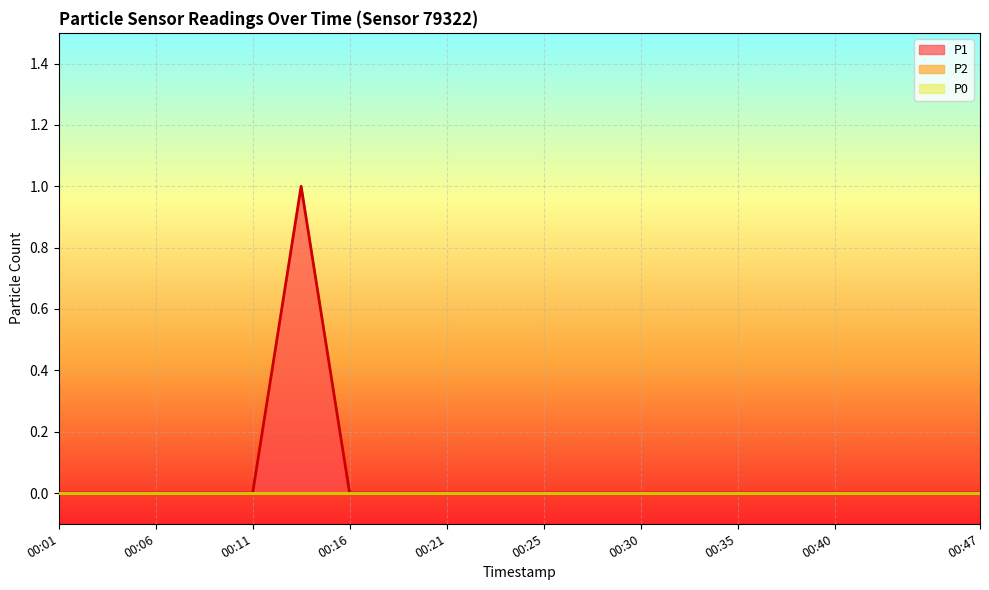

Between 00:25 and 00:45, which series saw the biggest shift?

P1